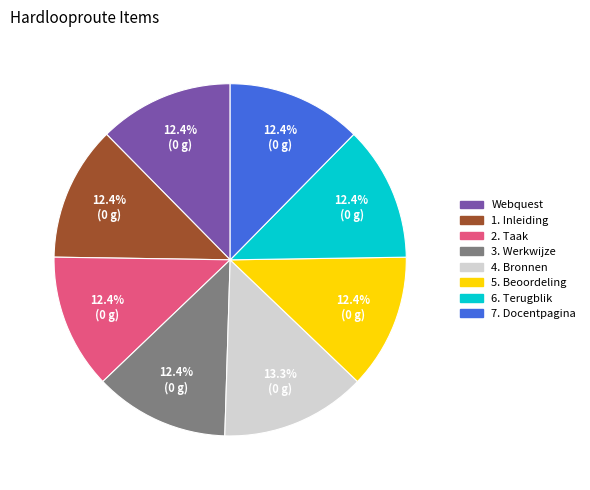

What is the ratio of the value at 2. Taak to the value at 6. Terugblik?

1.0